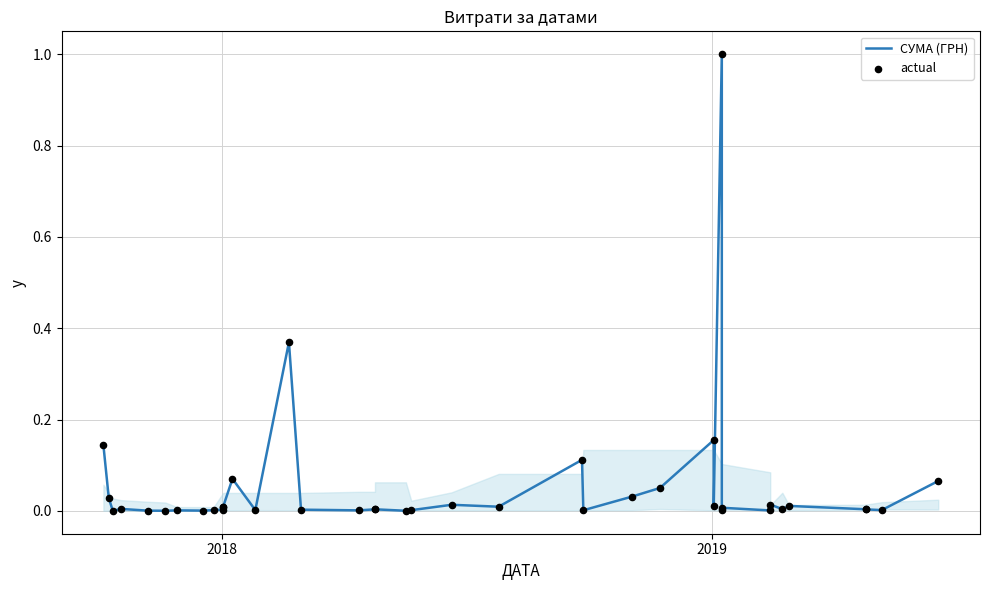

Is the value of actual at 28 greater than the value of СУМА (ГРН) at 25?

No